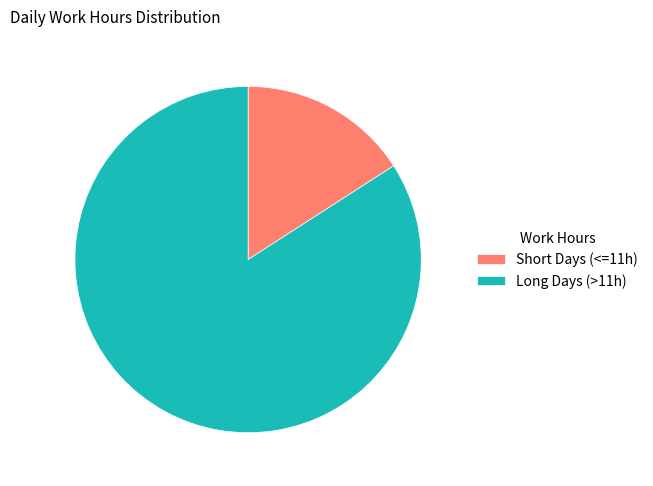

True or false: Long Days (>11h) accounts for 84% of the total.

True